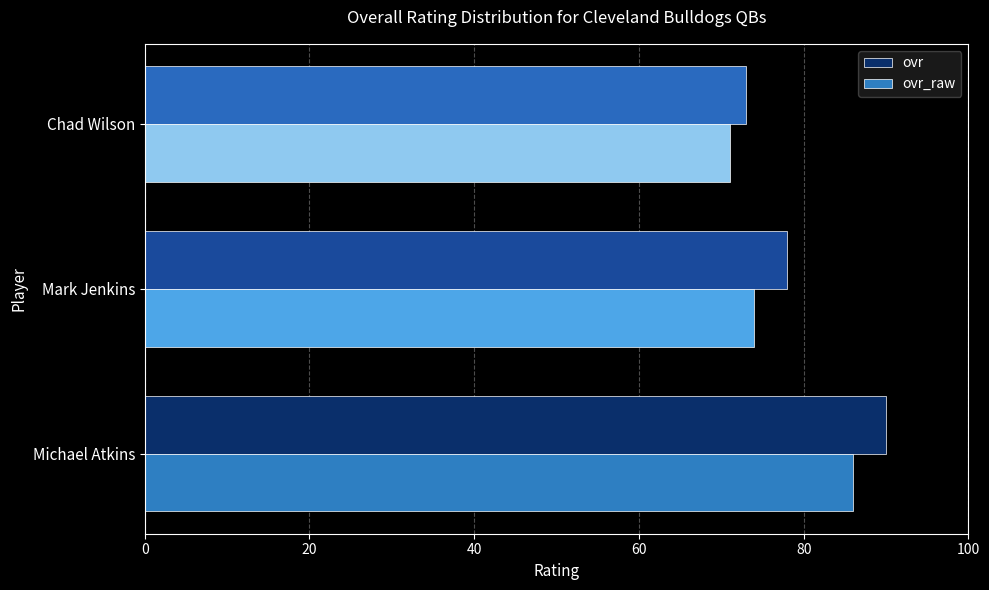

Which series has the largest range (max minus min)?

ovr